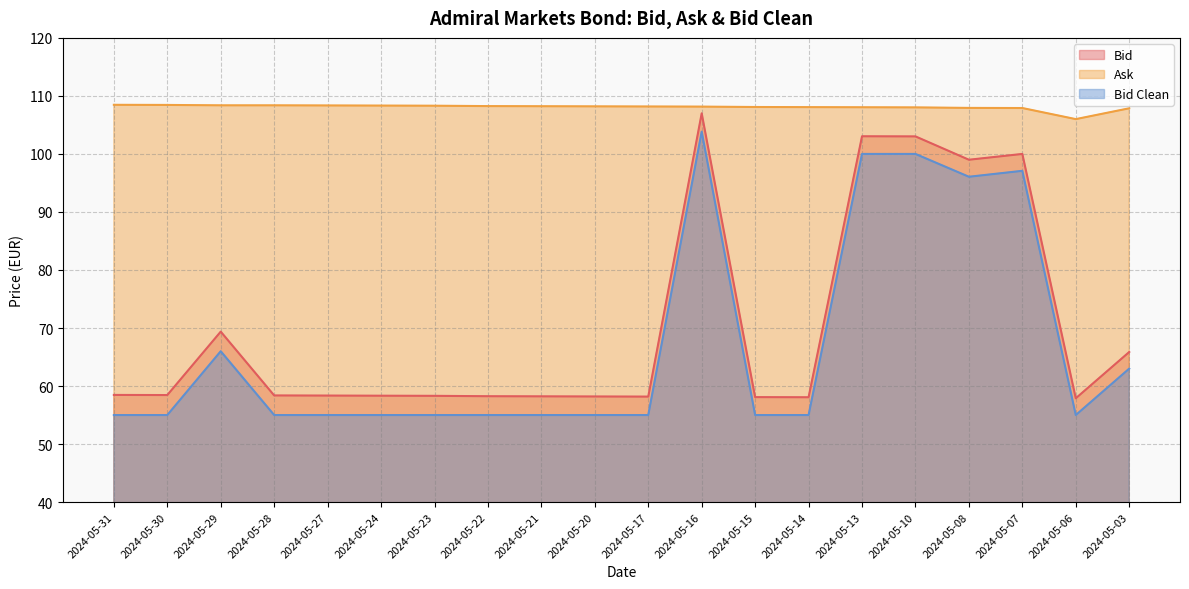

At how many categories does at least one series exceed 97?

20